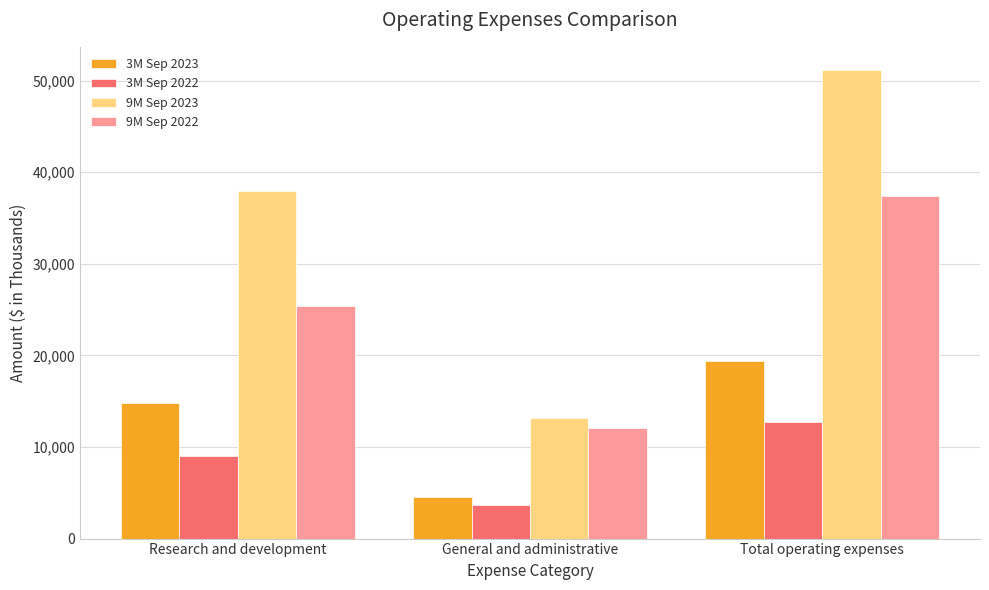

Reading right to left, transcribe all the data shown in this chart.

3M Sep 2023: Total operating expenses=19362	General and administrative=4514	Research and development=14848
3M Sep 2022: Total operating expenses=12708	General and administrative=3686	Research and development=9022
9M Sep 2023: Total operating expenses=51136	General and administrative=13186	Research and development=37950
9M Sep 2022: Total operating expenses=37449	General and administrative=12104	Research and development=25345